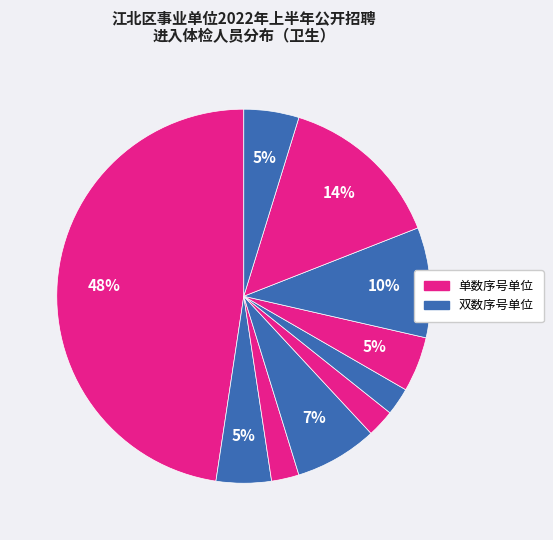

Count the number of slices in the pie.

10